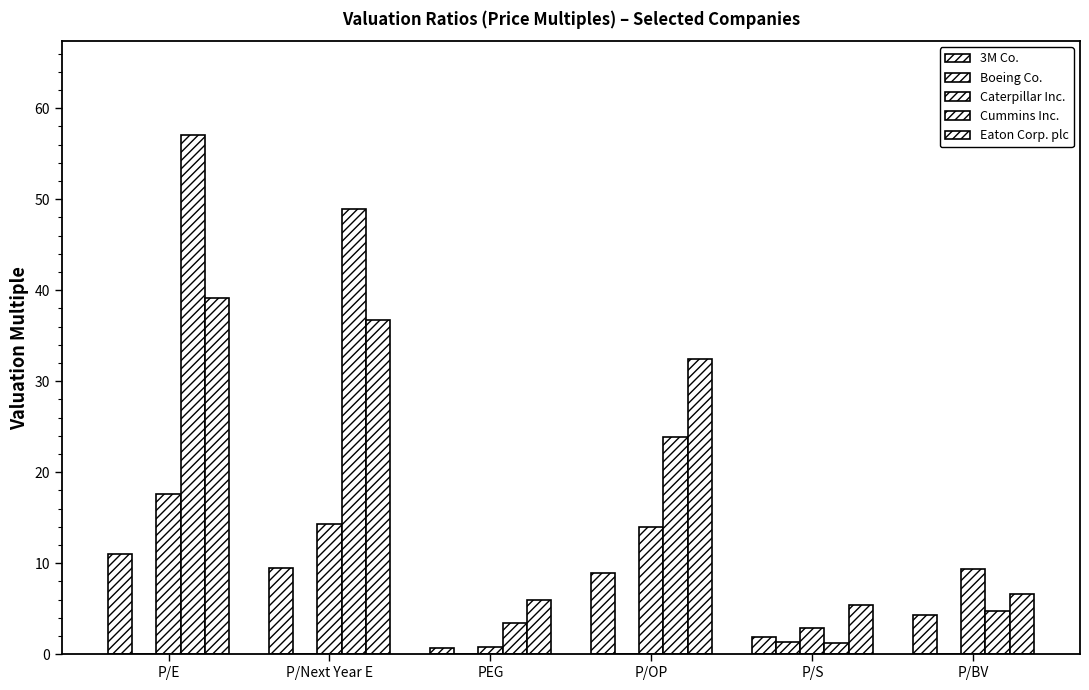

What is the label of the 1st bar from the left?

P/E